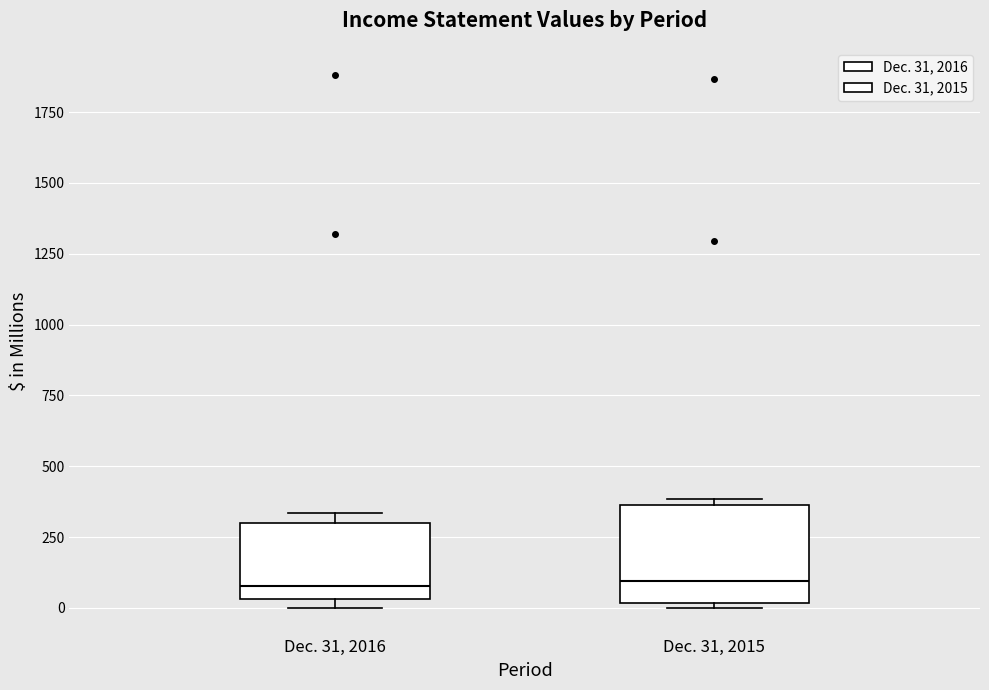

Reading left to right, read every box against the y-axis: the position of its median line, the range the box covers, and the ends of its whiskers. The values are not printed on the chart, so give them approximately, as read against the axis.

Dec. 31, 2016: median 100, box 50 to 300, whiskers 0 to 350
Dec. 31, 2015: median 100, box 0 to 350, whiskers 0 (just below the box's lower edge) to 400